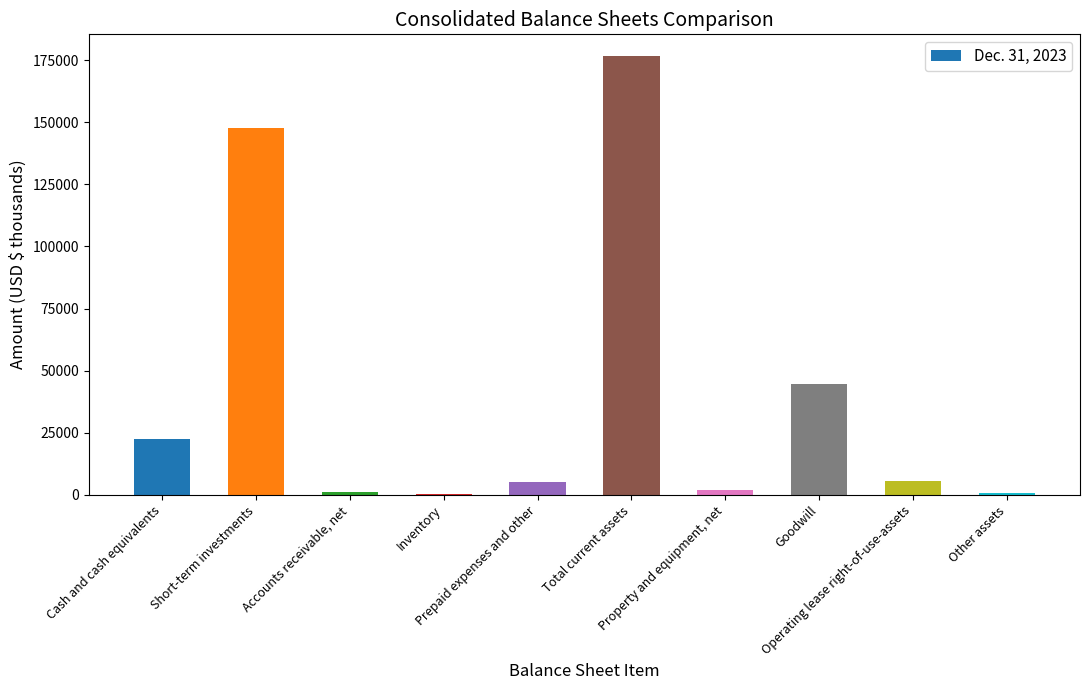

What is the sum of all values?

405976